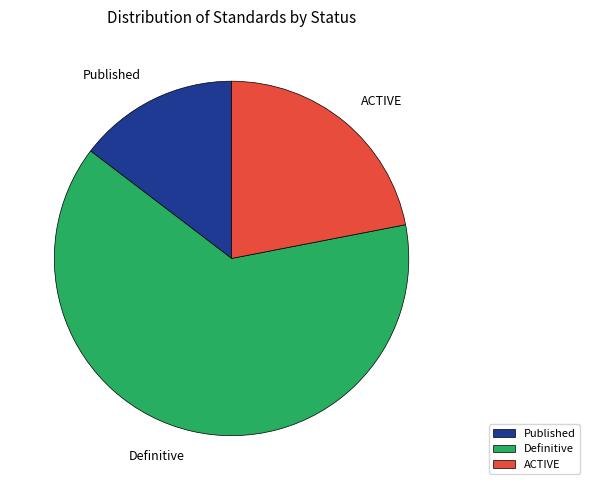

Which has a higher value, Definitive or Published?

Definitive